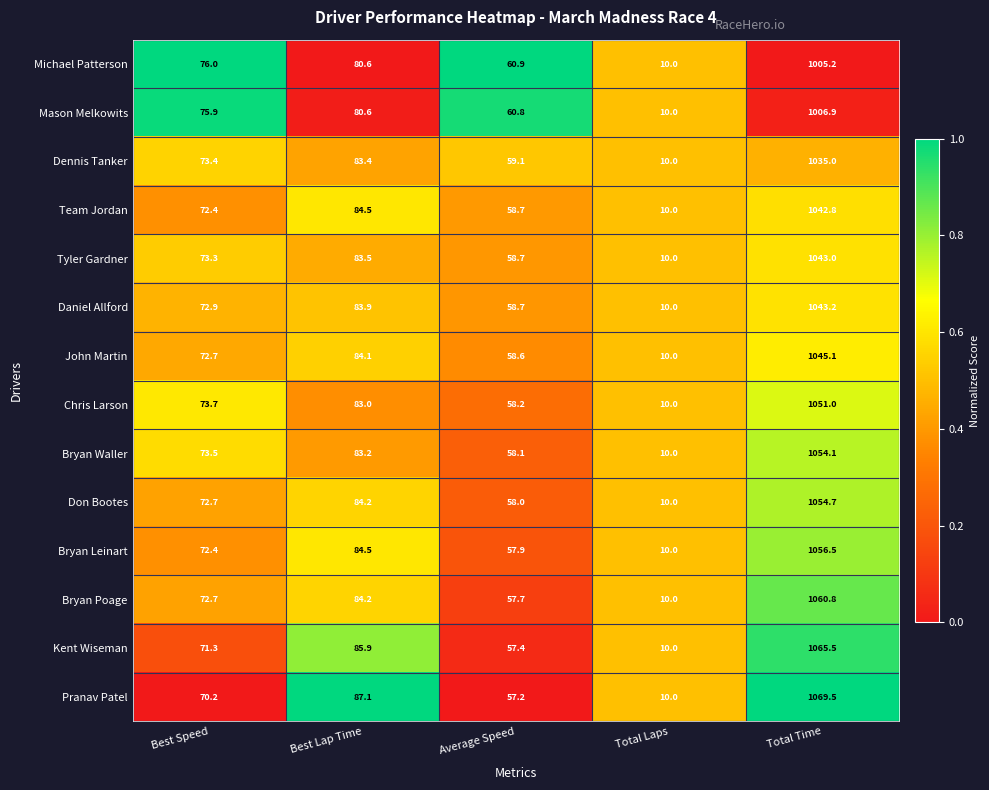

What is the total value across all series at Total Laps?

140.0